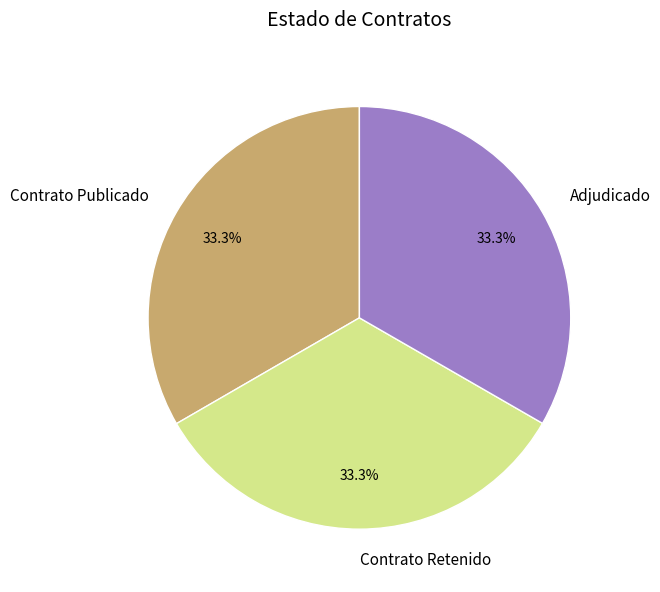

How much of the chart is everything except Contrato Retenido?

66.7%